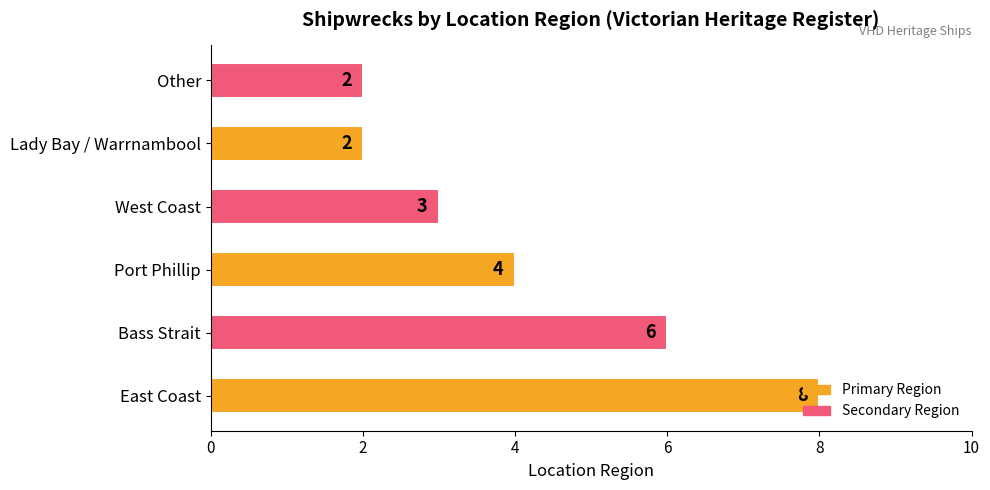

Between Port Phillip and East Coast, which is larger?

East Coast